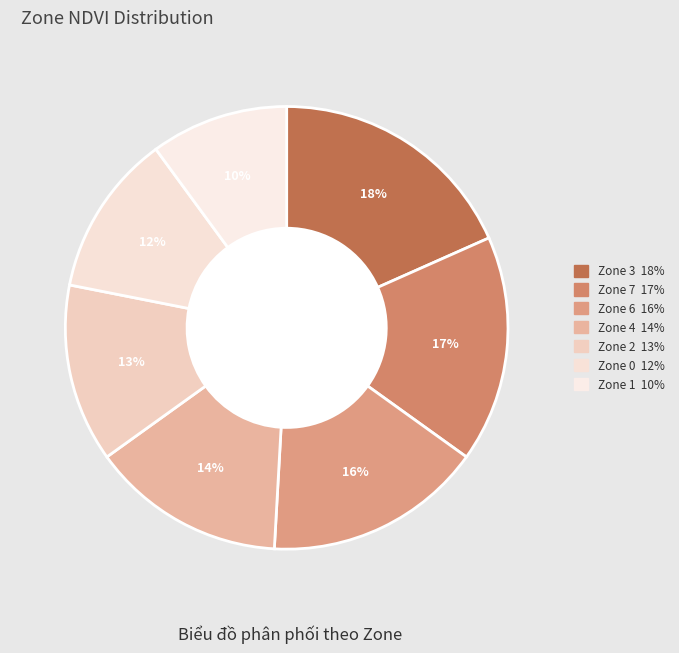

Does any single category account for the majority?

No